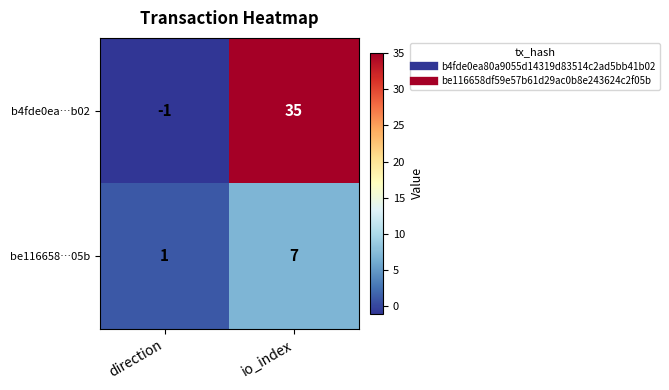

What is the approximate value of b4fde0ea…b02 at io_index?

35